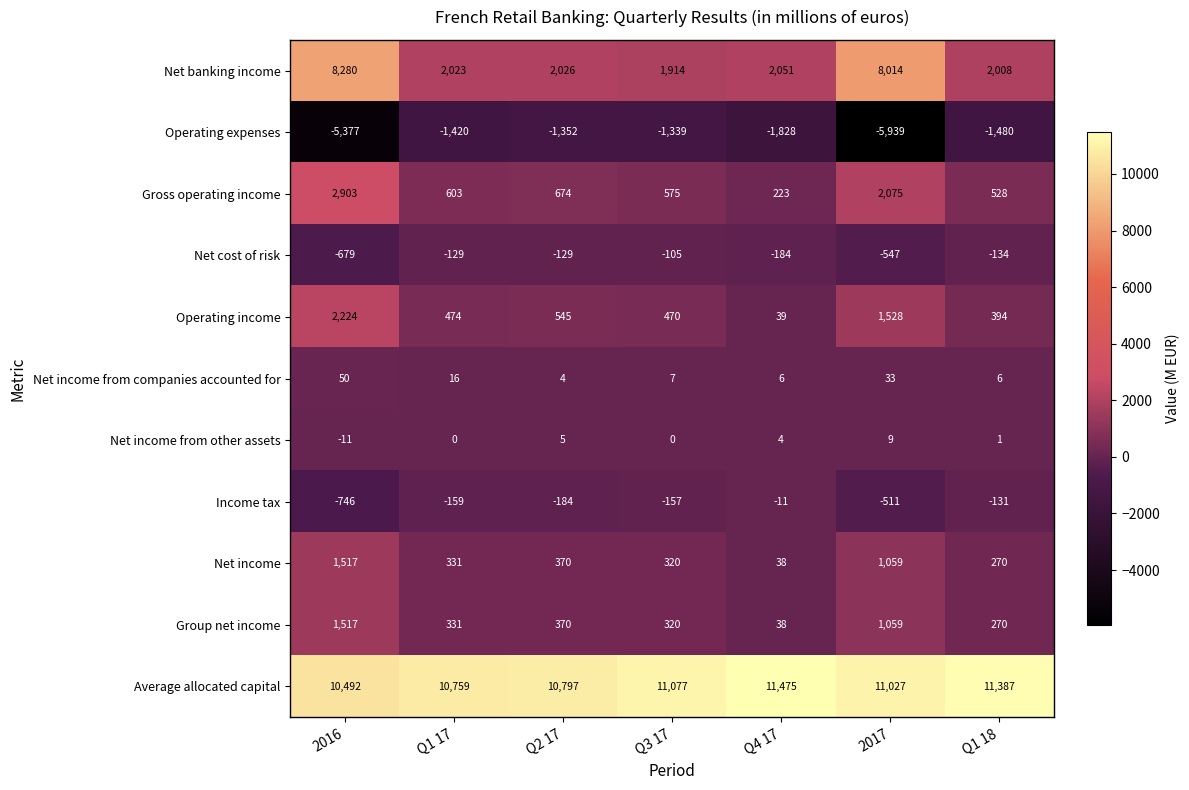

Which series has the largest range (max minus min)?

Net banking income